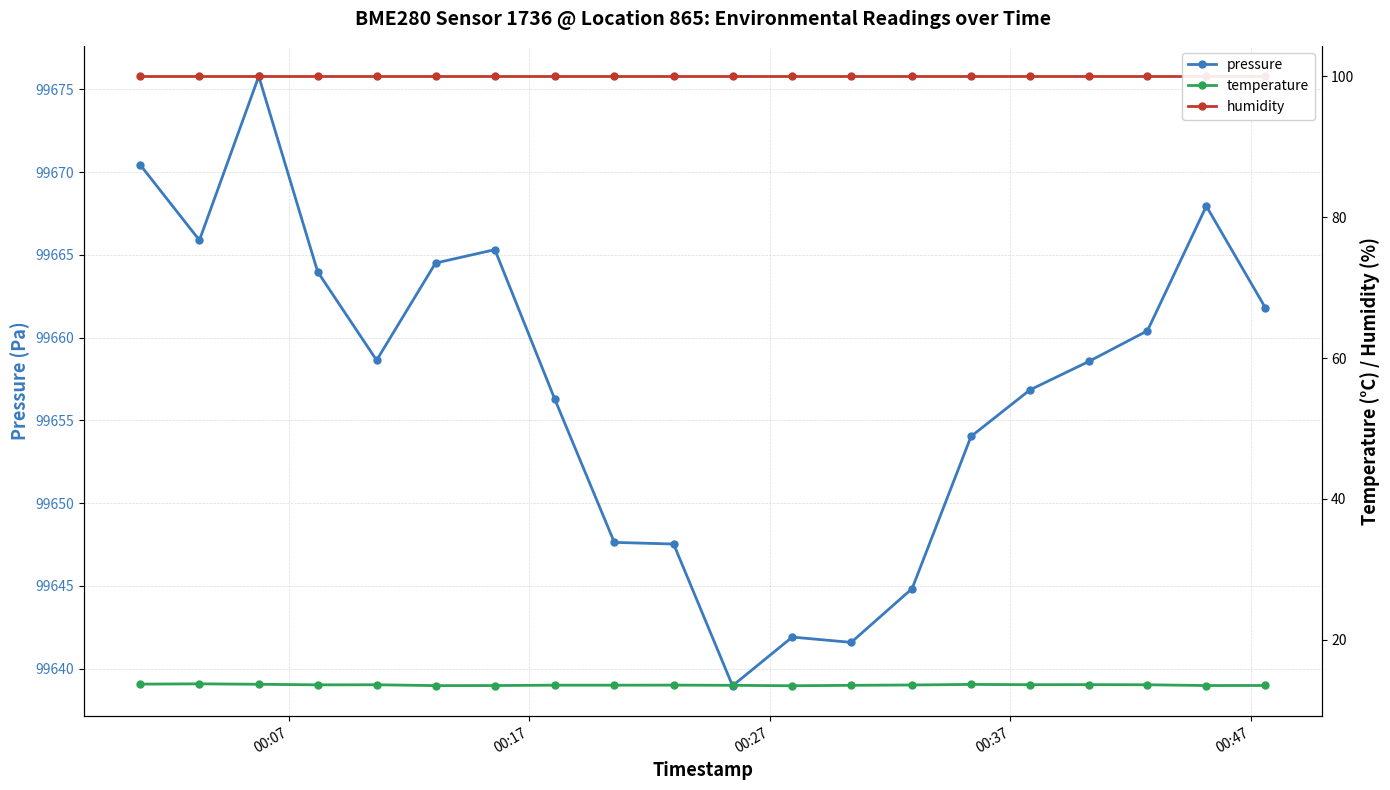

What is the value of the temperature point at the 13th from the left?

13.5